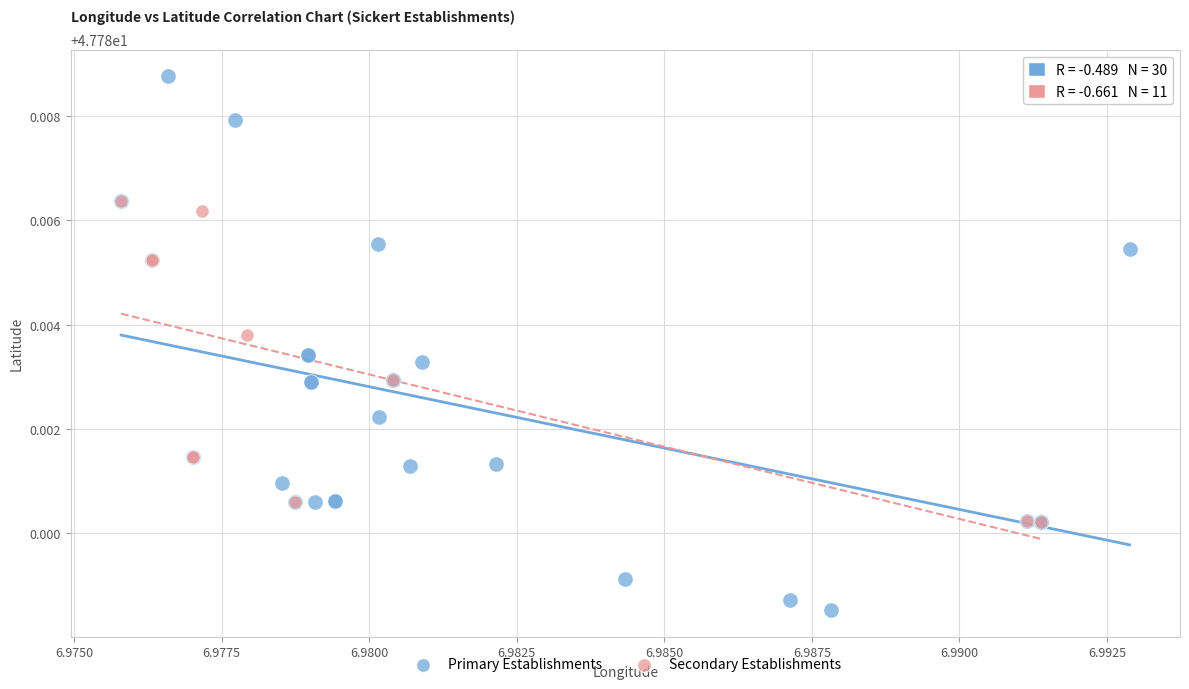

Which series contains the highest Y value?

Primary Establishments